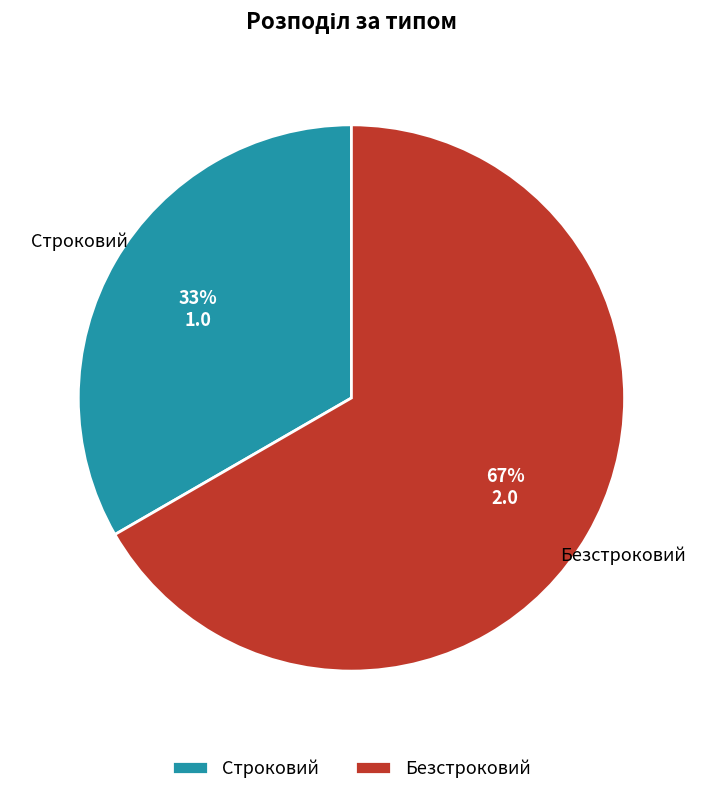

How many slices are in this pie chart?

2